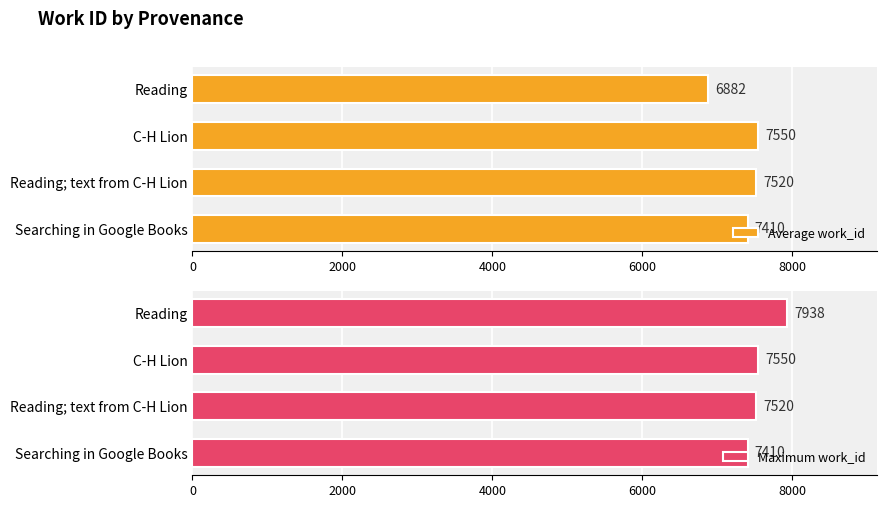

Reading left to right, list all the values displayed in this chart.

Average work_id: 7410	7520	7550	6882
Maximum work_id: 7410	7520	7550	7938